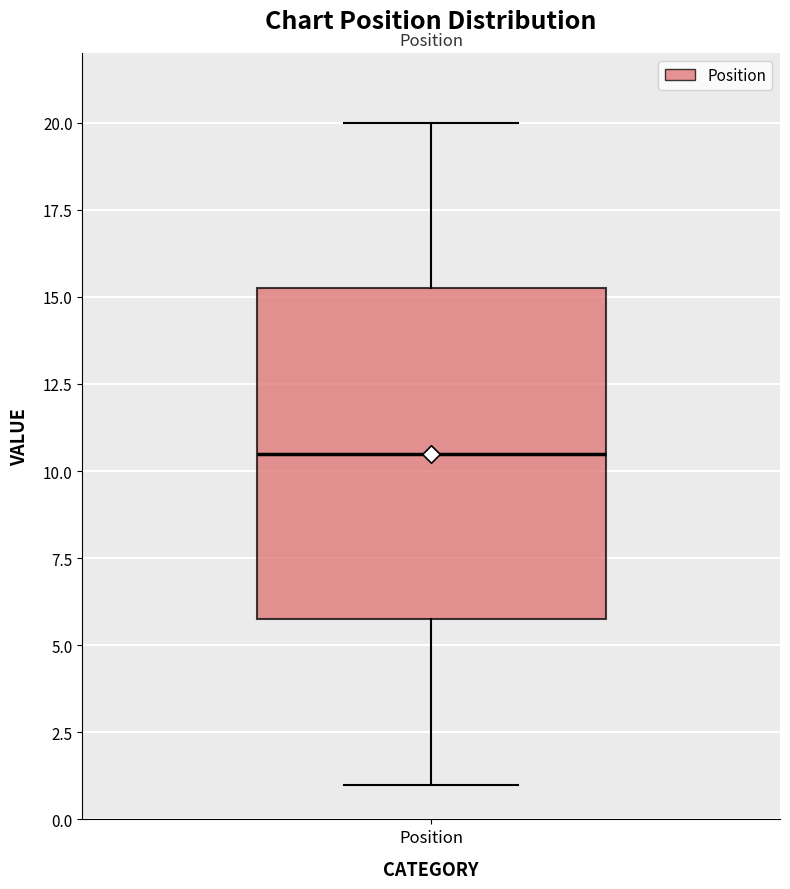

Transcribe this box plot: give where the median line is, the range the box spans, and where the two whiskers end, as read against the y-axis. The values are not printed on the chart, so give them approximately, as read against the axis.

median 10.5, box 6.0 to 15.5, whiskers 1.0 to 20.0